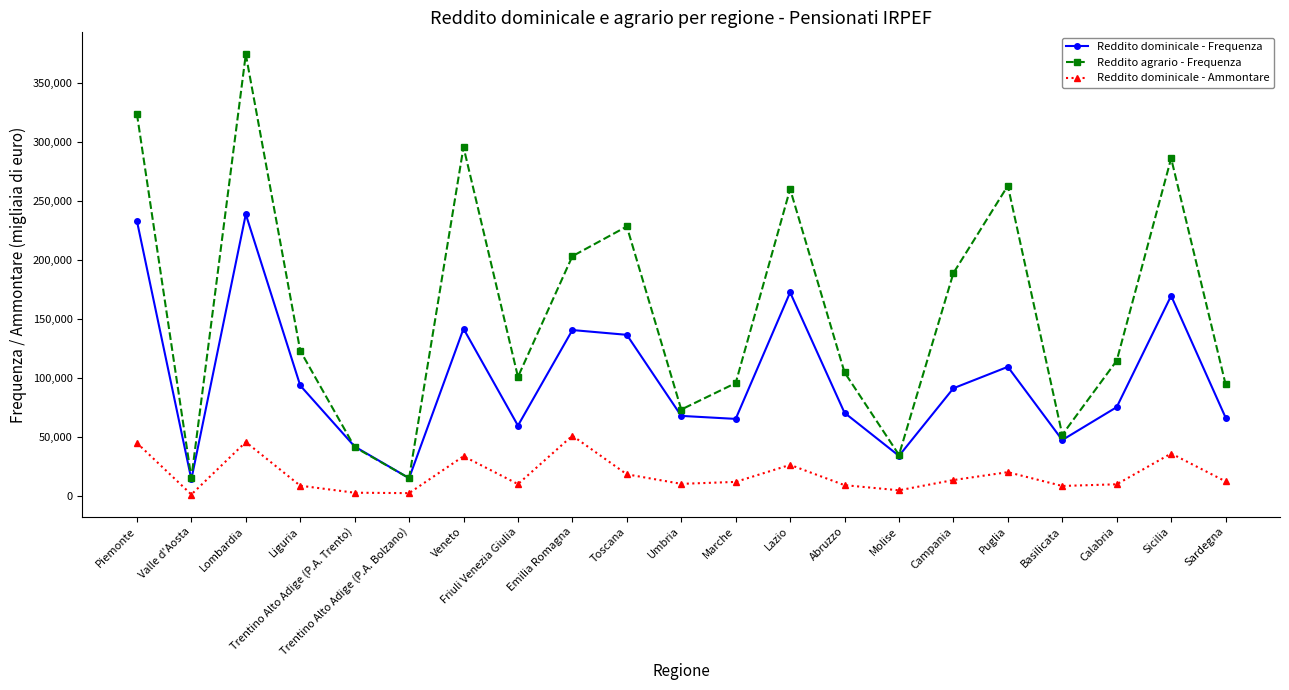

What are all the series names shown in the legend?

Reddito dominicale - Frequenza, Reddito agrario - Frequenza, Reddito dominicale - Ammontare